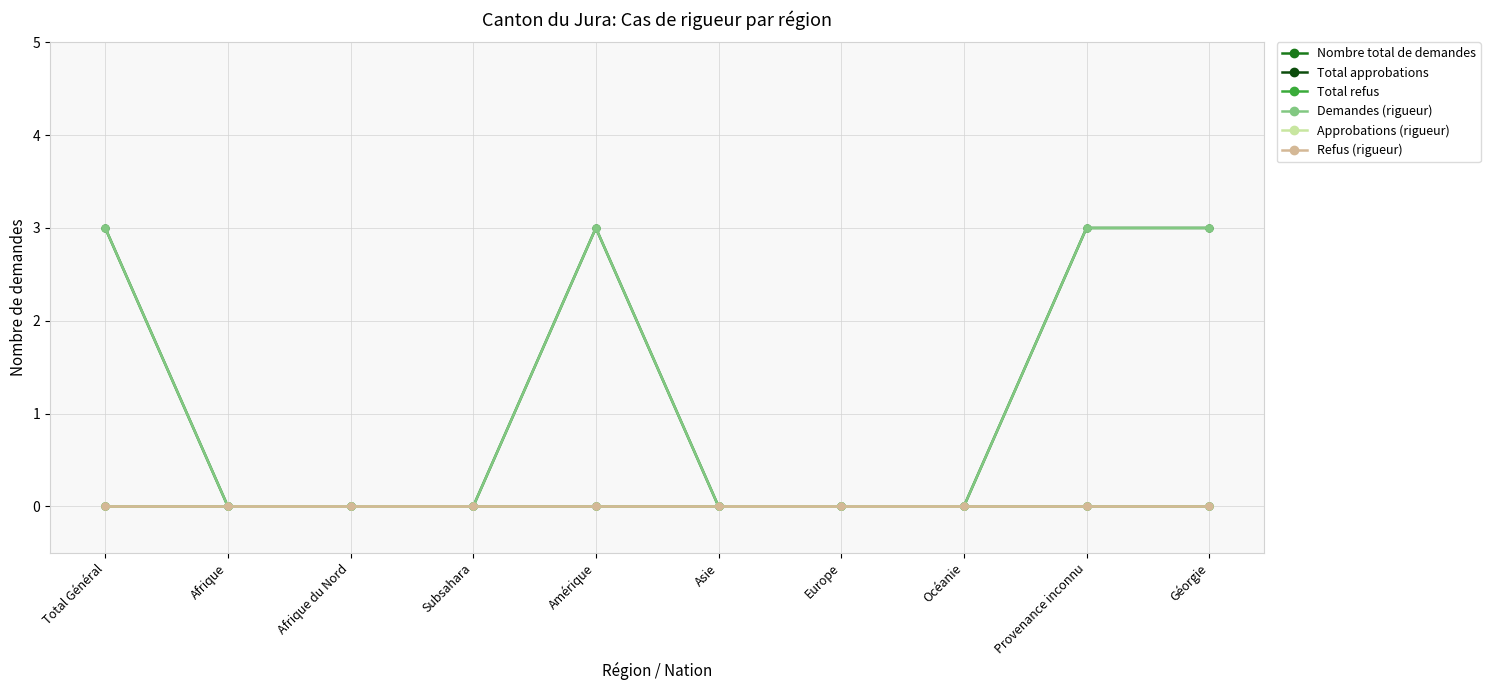

Reading left to right, extract all data points from this chart.

Nombre total de demandes: Total Général=3	Afrique=0	Afrique du Nord=0	Subsahara=0	Amérique=3	Asie=0	Europe=0	Océanie=0	Provenance inconnu=3	Géorgie=3
Total approbations: Total Général=0	Afrique=0	Afrique du Nord=0	Subsahara=0	Amérique=0	Asie=0	Europe=0	Océanie=0	Provenance inconnu=0	Géorgie=0
Total refus: Total Général=0	Afrique=0	Afrique du Nord=0	Subsahara=0	Amérique=0	Asie=0	Europe=0	Océanie=0	Provenance inconnu=0	Géorgie=0
Demandes (rigueur): Total Général=3	Afrique=0	Afrique du Nord=0	Subsahara=0	Amérique=3	Asie=0	Europe=0	Océanie=0	Provenance inconnu=3	Géorgie=3
Approbations (rigueur): Total Général=0	Afrique=0	Afrique du Nord=0	Subsahara=0	Amérique=0	Asie=0	Europe=0	Océanie=0	Provenance inconnu=0	Géorgie=0
Refus (rigueur): Total Général=0	Afrique=0	Afrique du Nord=0	Subsahara=0	Amérique=0	Asie=0	Europe=0	Océanie=0	Provenance inconnu=0	Géorgie=0